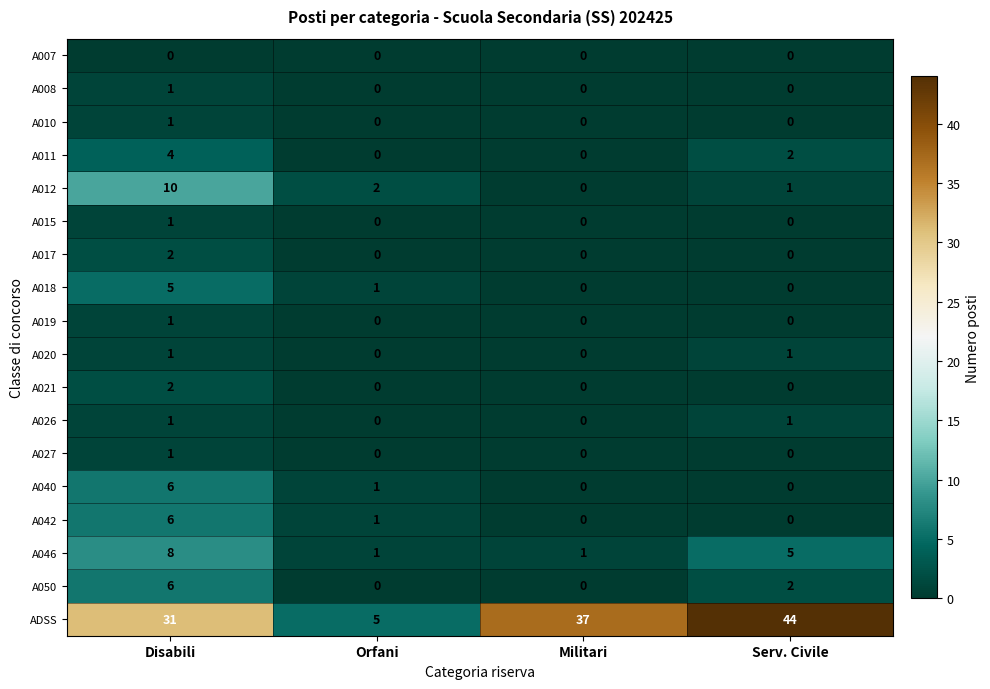

How many data points does each series have?

4